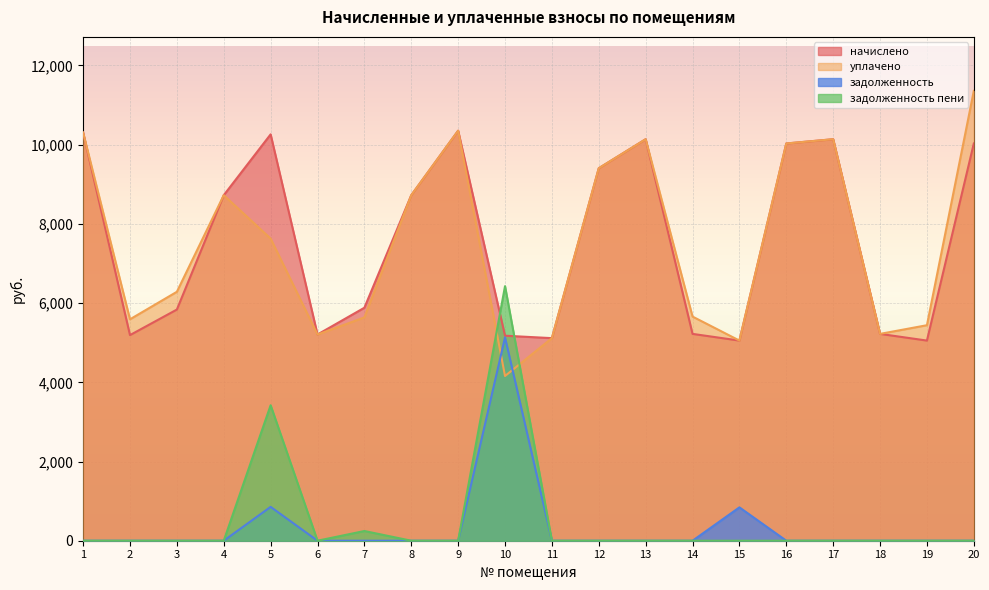

How many interior local peaks does the начислено series have?

4